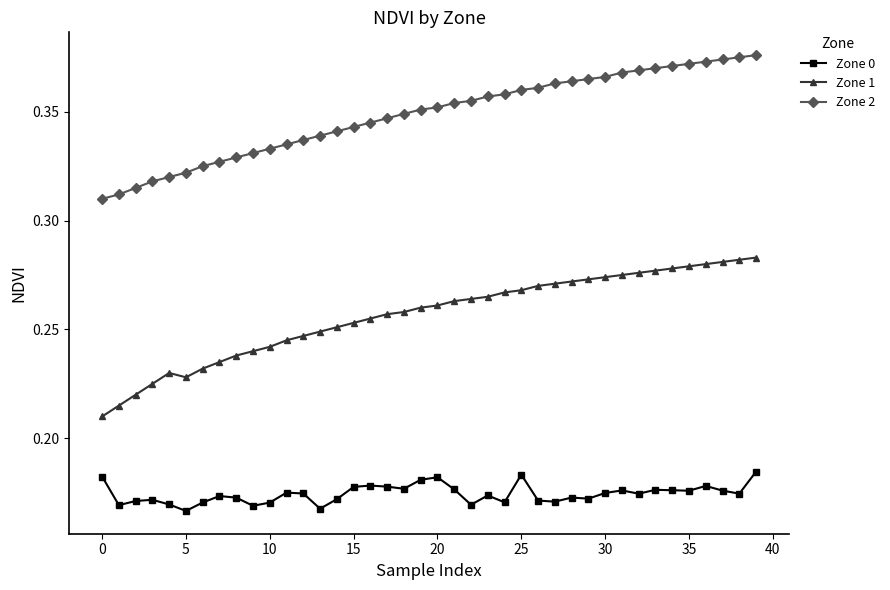

At how many categories does at least one series exceed 0?

40